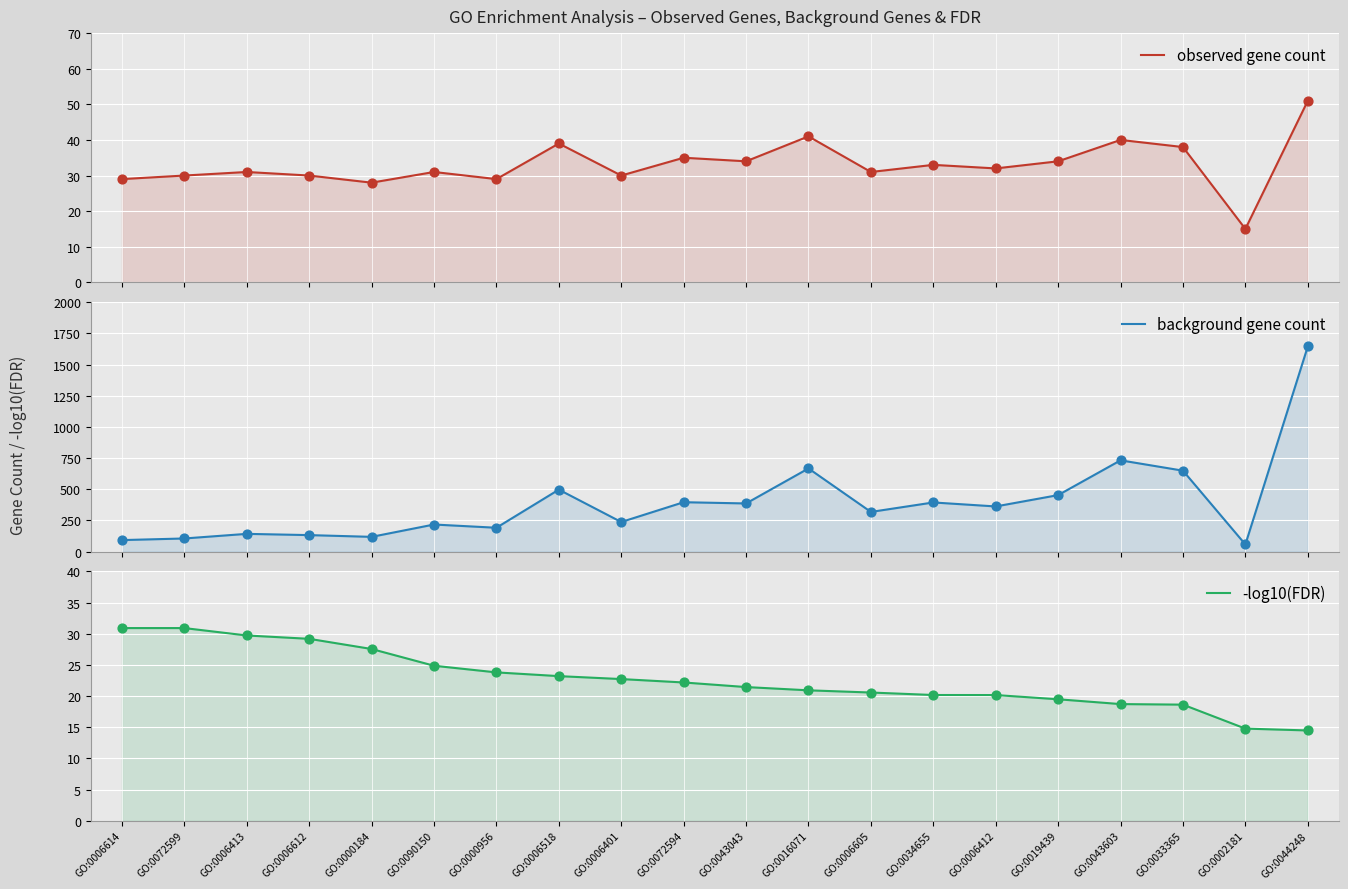

Which series contains the highest Y value?

background gene count